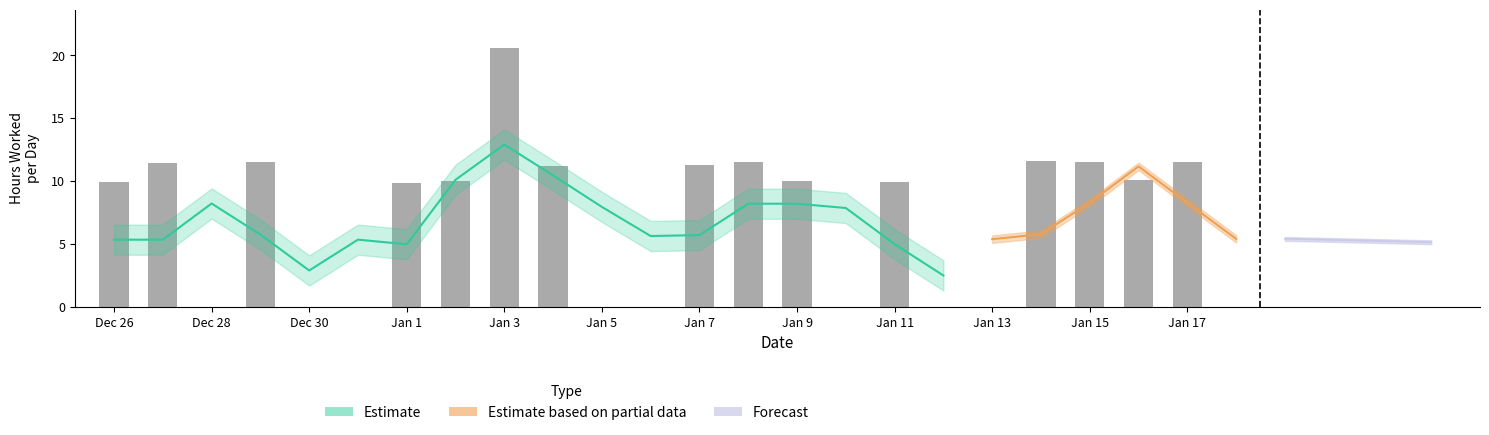

What is the sum of all values?

171.7